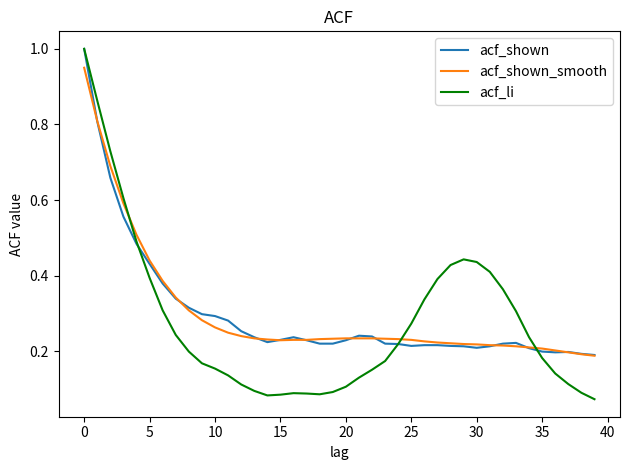

What is the greatest value displayed?

1.0